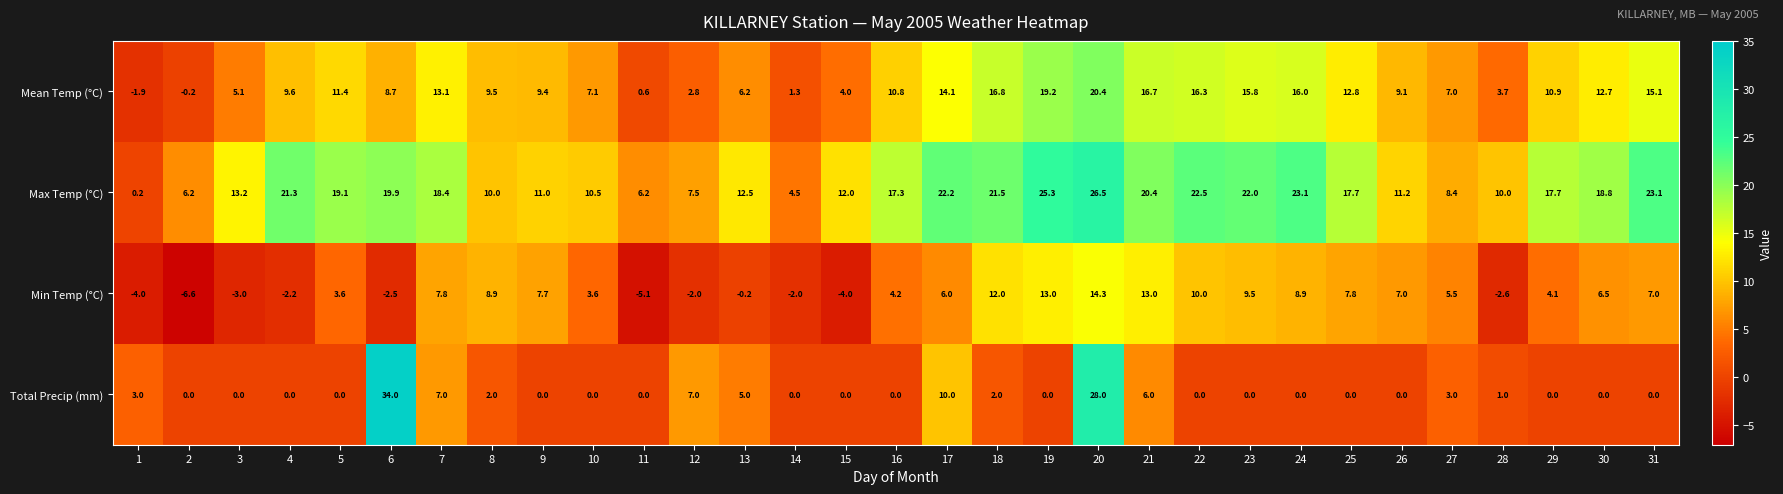

The value of Max Temp (°C) at 17 is 9.3. True or false?

False